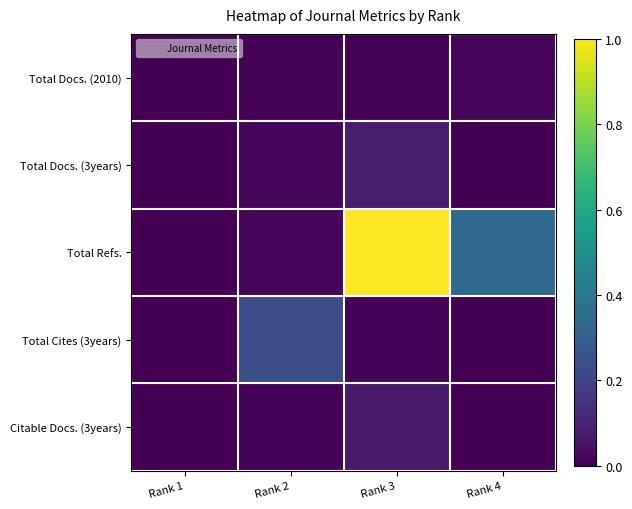

Reading left to right, list all the values displayed in this chart.

Total Docs. (2010): Rank 1=0.0	Rank 2=0.0	Rank 3=0.0	Rank 4=0.0
Total Docs. (3years): Rank 1=0.0	Rank 2=0.0	Rank 3=0.1	Rank 4=0.0
Total Refs.: Rank 1=0.0	Rank 2=0.0	Rank 3=1.0	Rank 4=0.3
Total Cites (3years): Rank 1=0.0	Rank 2=0.2	Rank 3=0.0	Rank 4=0.0
Citable Docs. (3years): Rank 1=0.0	Rank 2=0.0	Rank 3=0.1	Rank 4=0.0